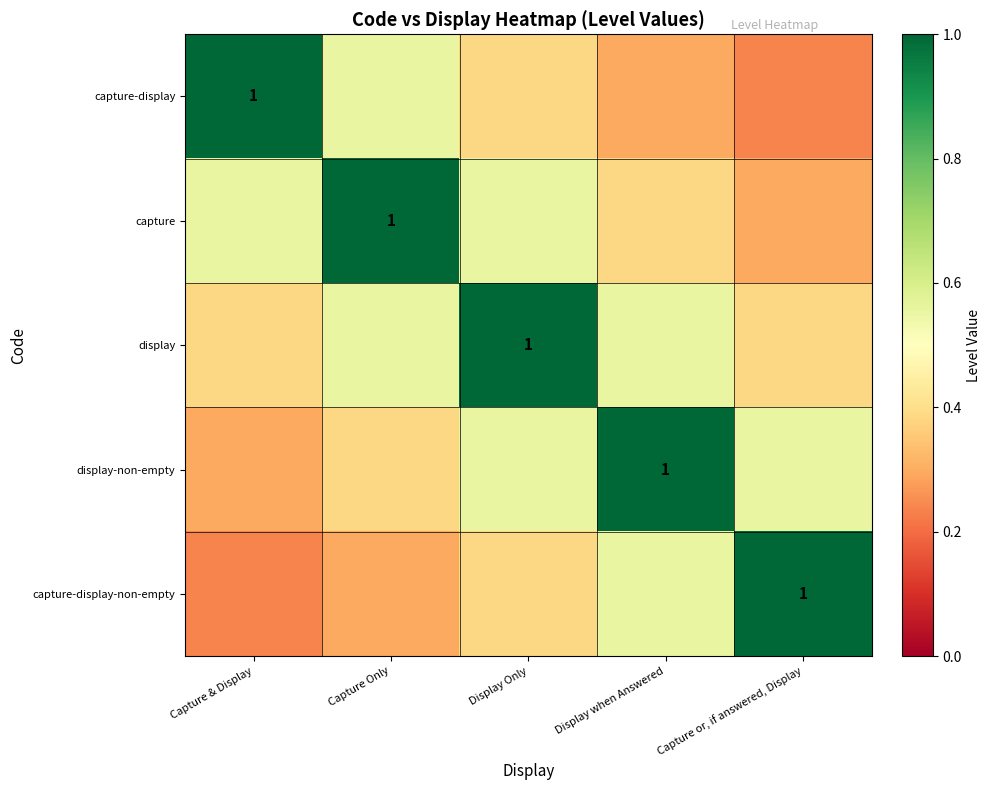

How many capture values are between 0 and 1?

5